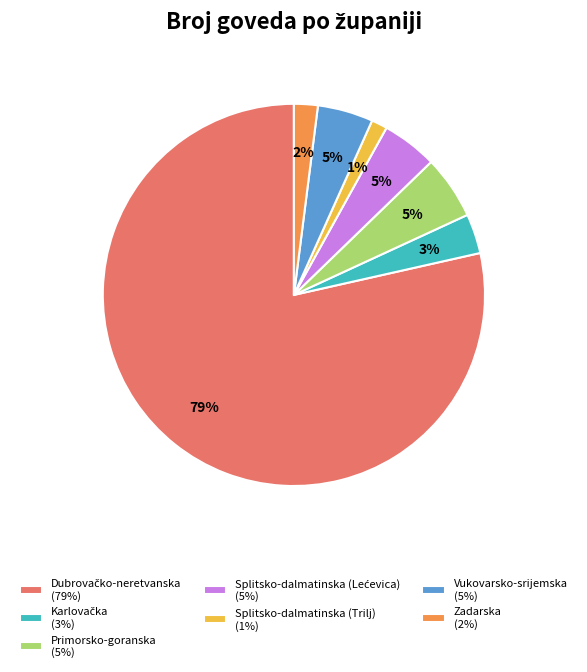

Is it true that Vukovarsko-srijemska (5%) is 12% of the pie?

False